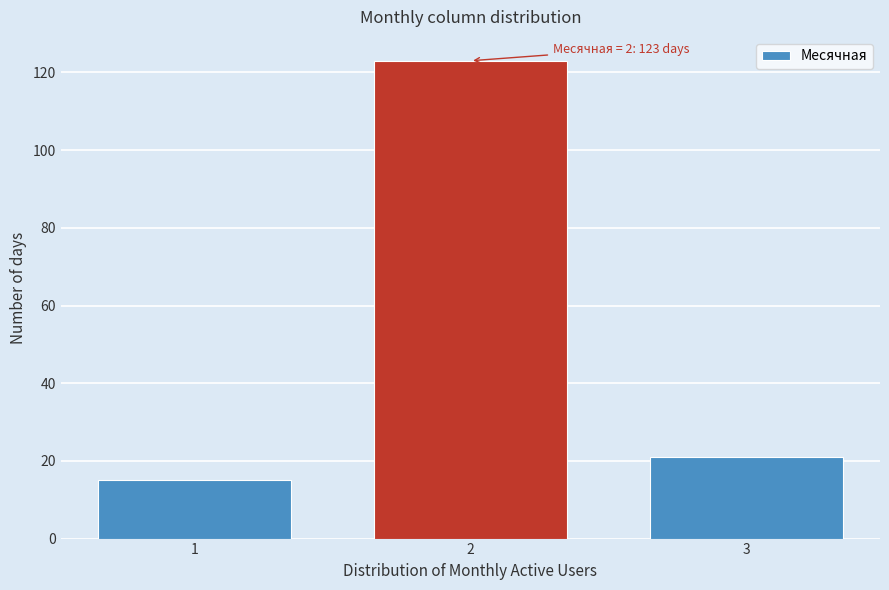

Reading right to left, what are all the values shown in this chart?

21	123	15